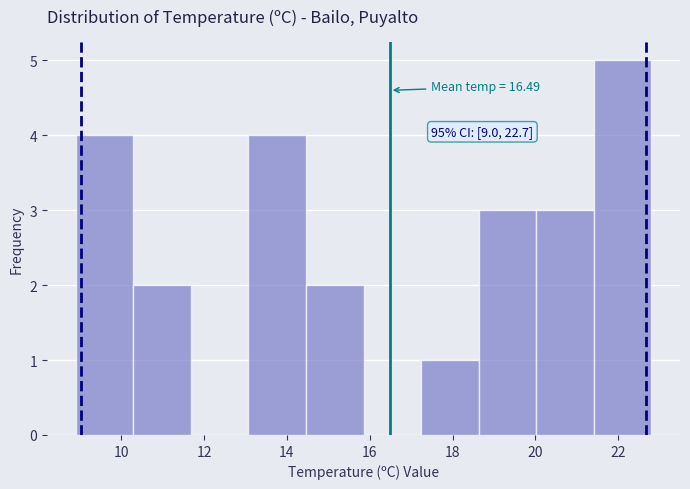

Over which range of the x-axis is the bar tallest?

21.4 to 22.8